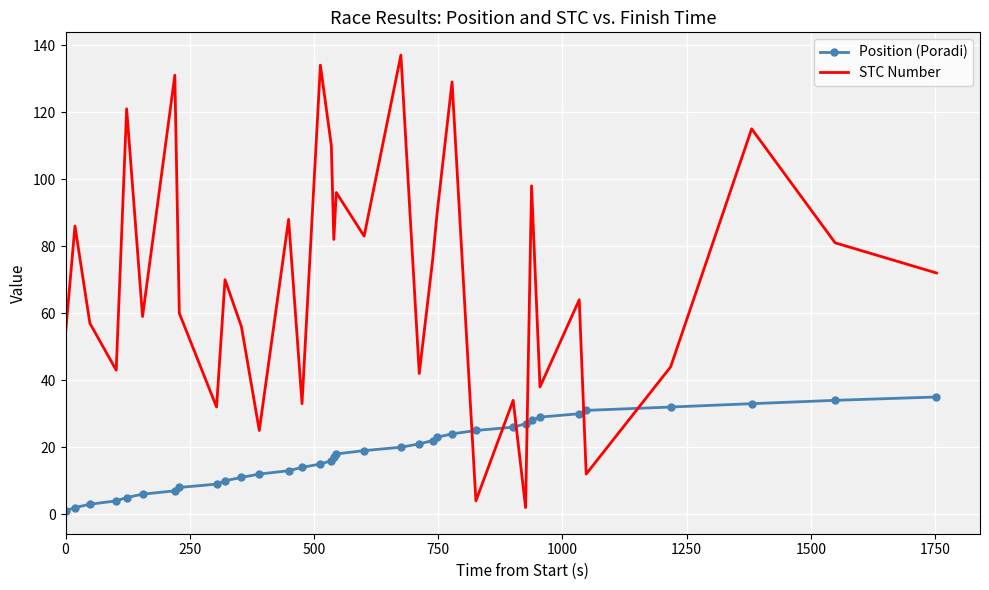

What is the highest value of the Position (Poradi) series?

35